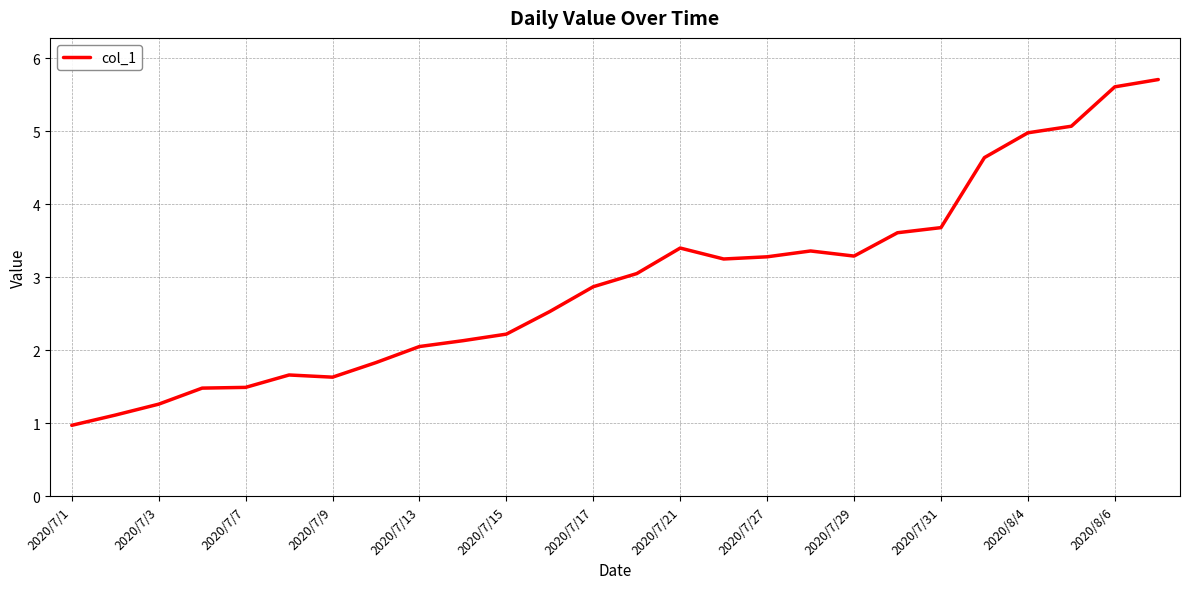

What is the greatest value displayed?

5.7